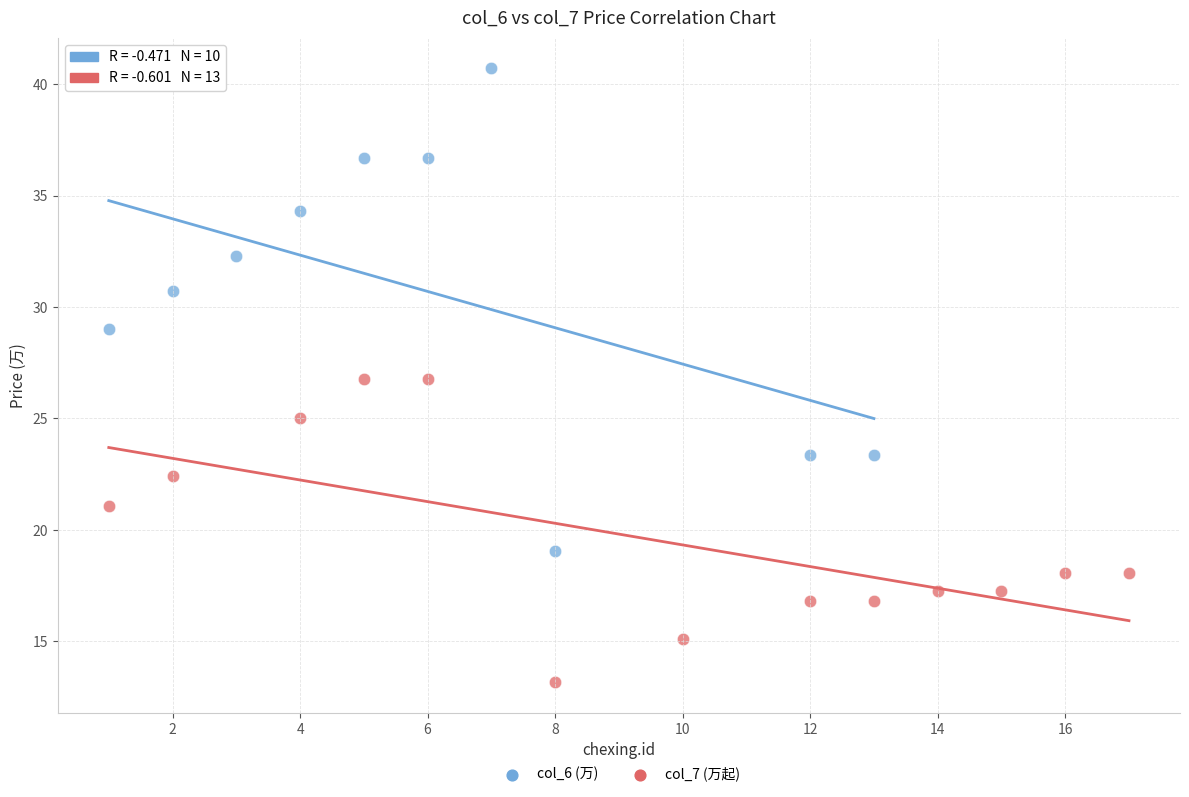

Which series reaches the maximum Y coordinate?

col_6 (万)